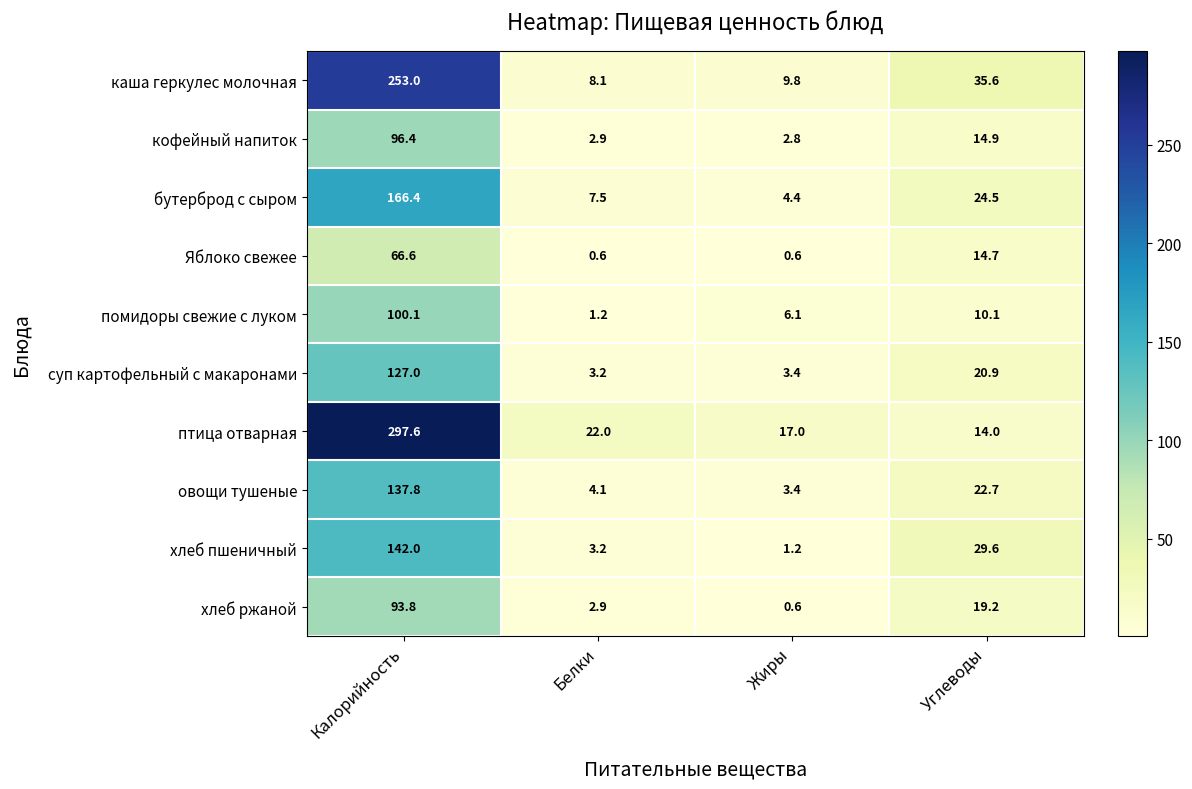

How many data points does each series have?

4